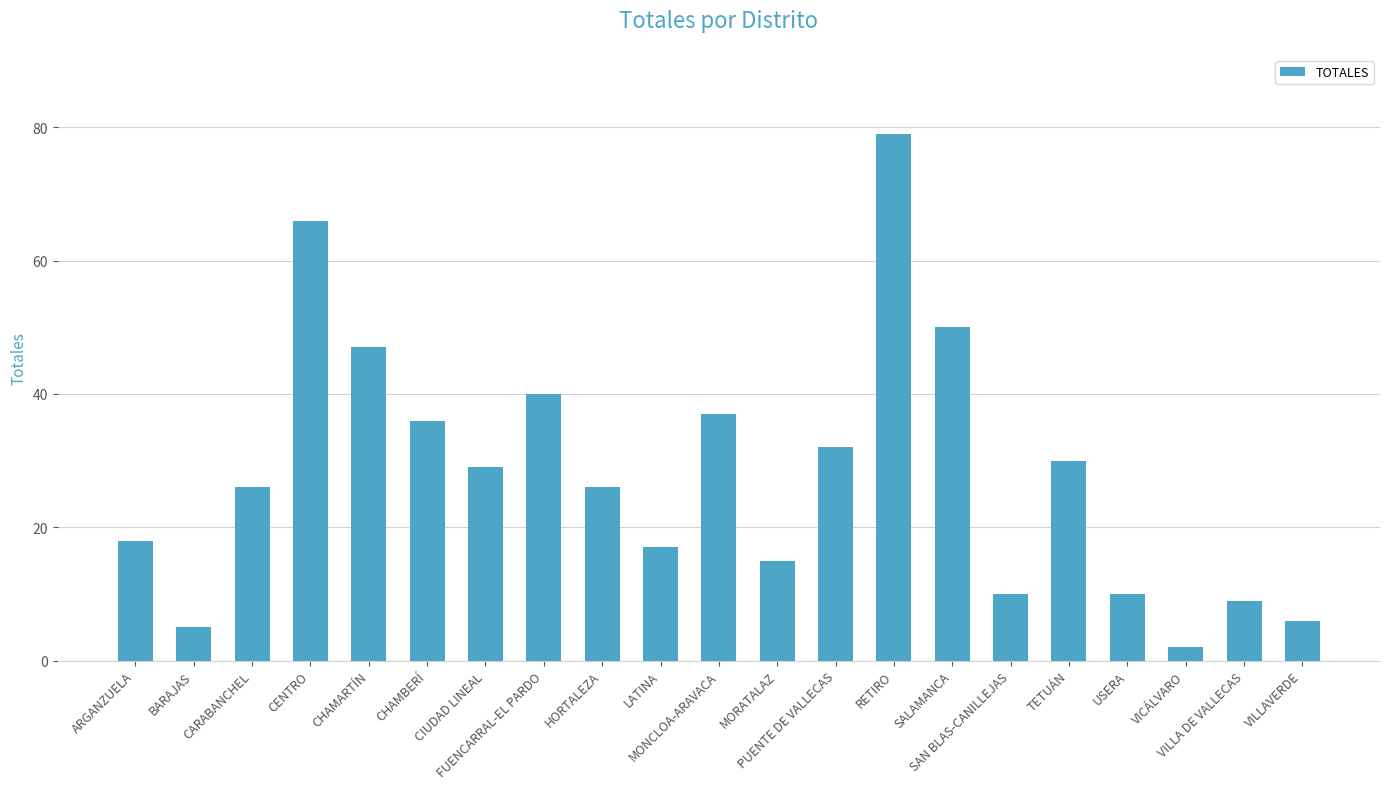

What is the sum of all values?

590